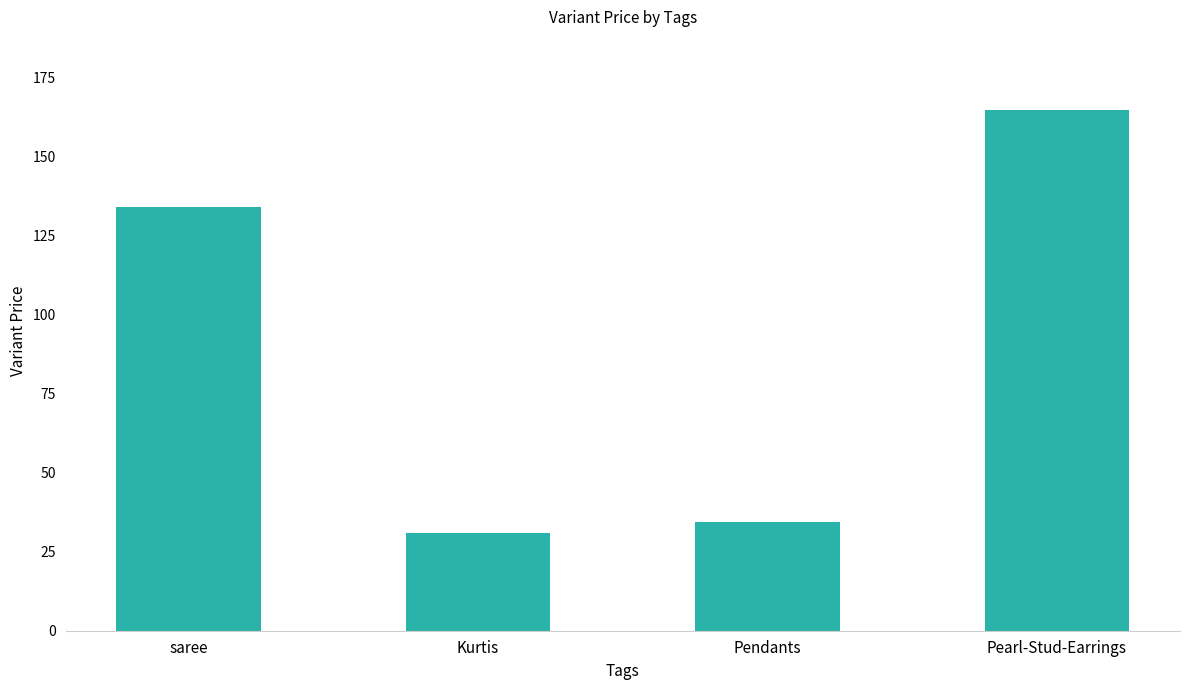

Count the number of categories in the chart.

4